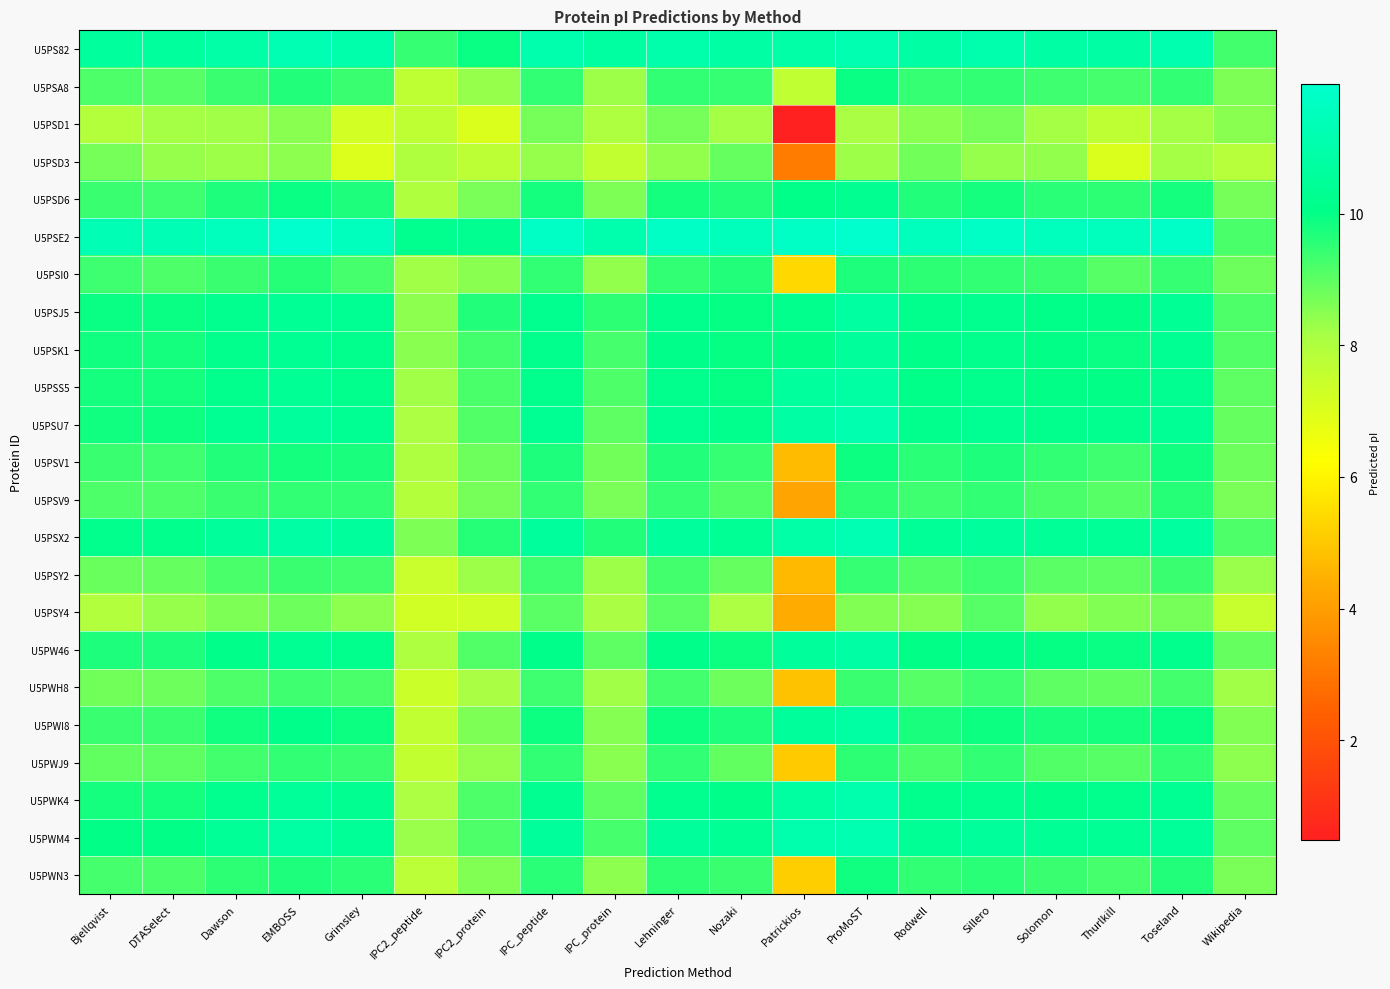

What is the total value across all series at IPC2_protein?

201.7